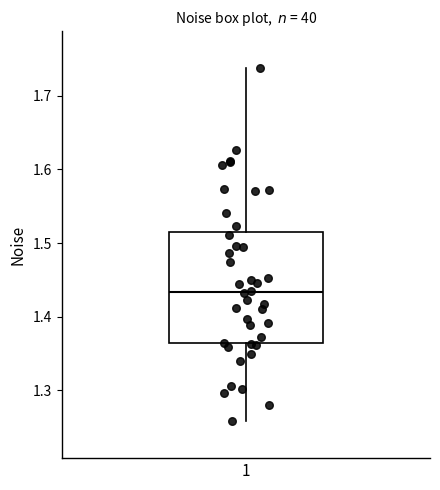

Transcribe this box plot: give where the median line is, the range the box spans, and where the two whiskers end, as read against the y-axis. The values are not printed on the chart, so give them approximately, as read against the axis.

median 1.43, box 1.36 to 1.51, whiskers 1.26 to 1.74